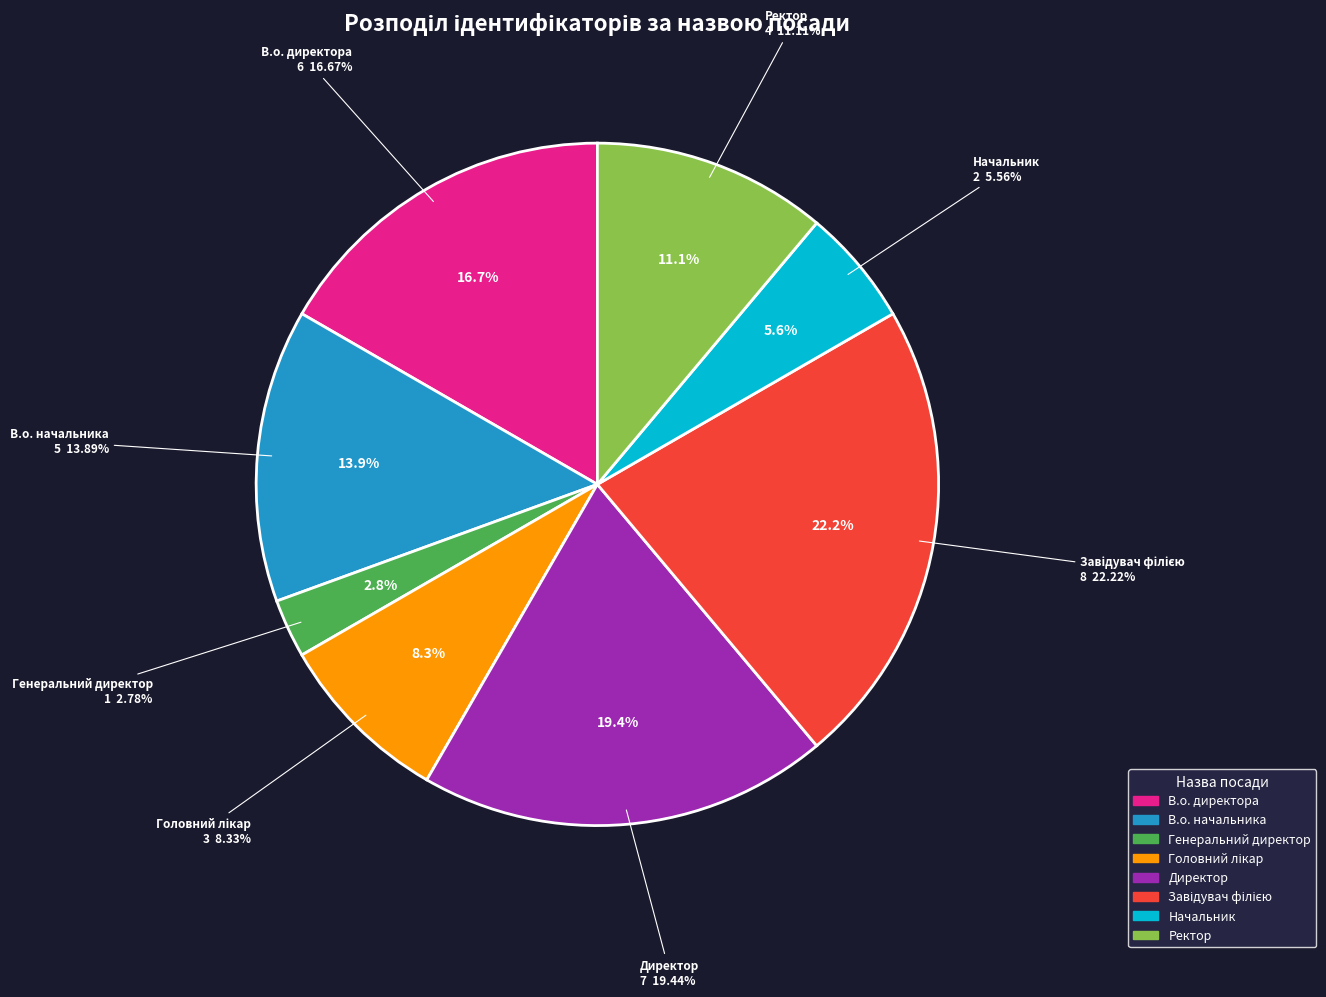

Rank the categories by value from lowest to highest.

Генеральний директор, Начальник, Головний лікар, Ректор, В.о. начальника, В.о. директора, Директор, Завідувач філією